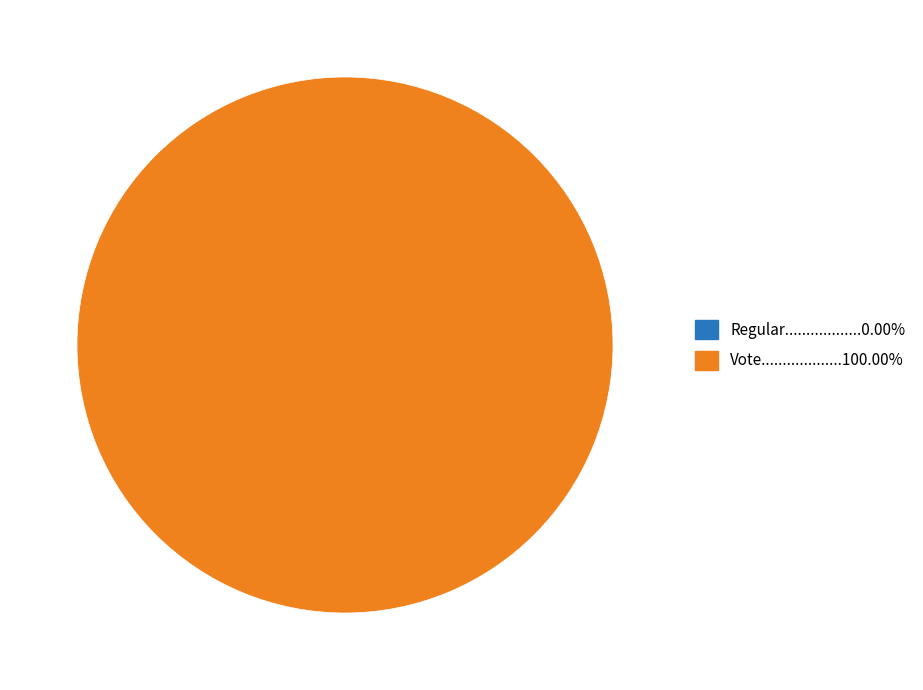

To the nearest percent, what portion does Vote represent?

100%